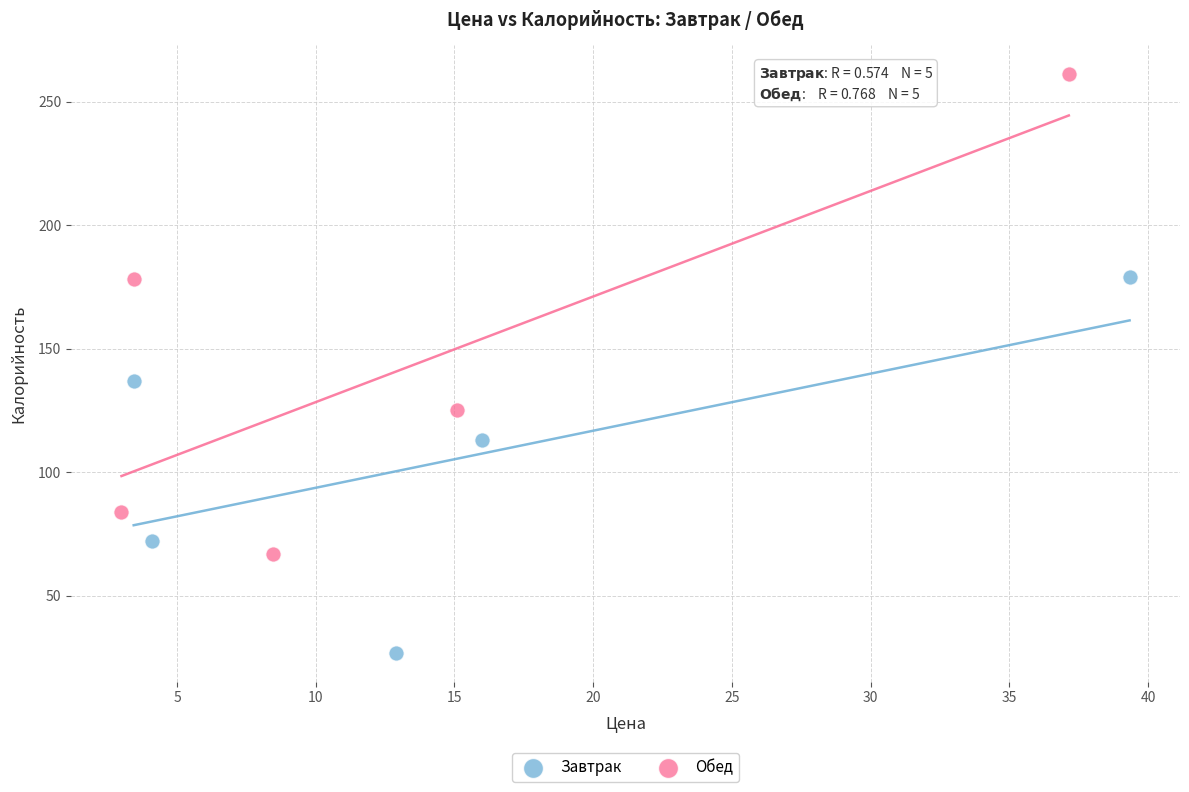

Which series contains the highest Y value?

Обед